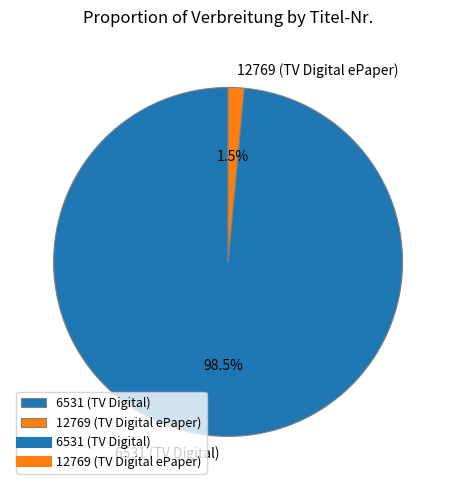

Combined, do 12769 (TV Digital ePaper) and 6531 (TV Digital) account for over 50%?

Yes